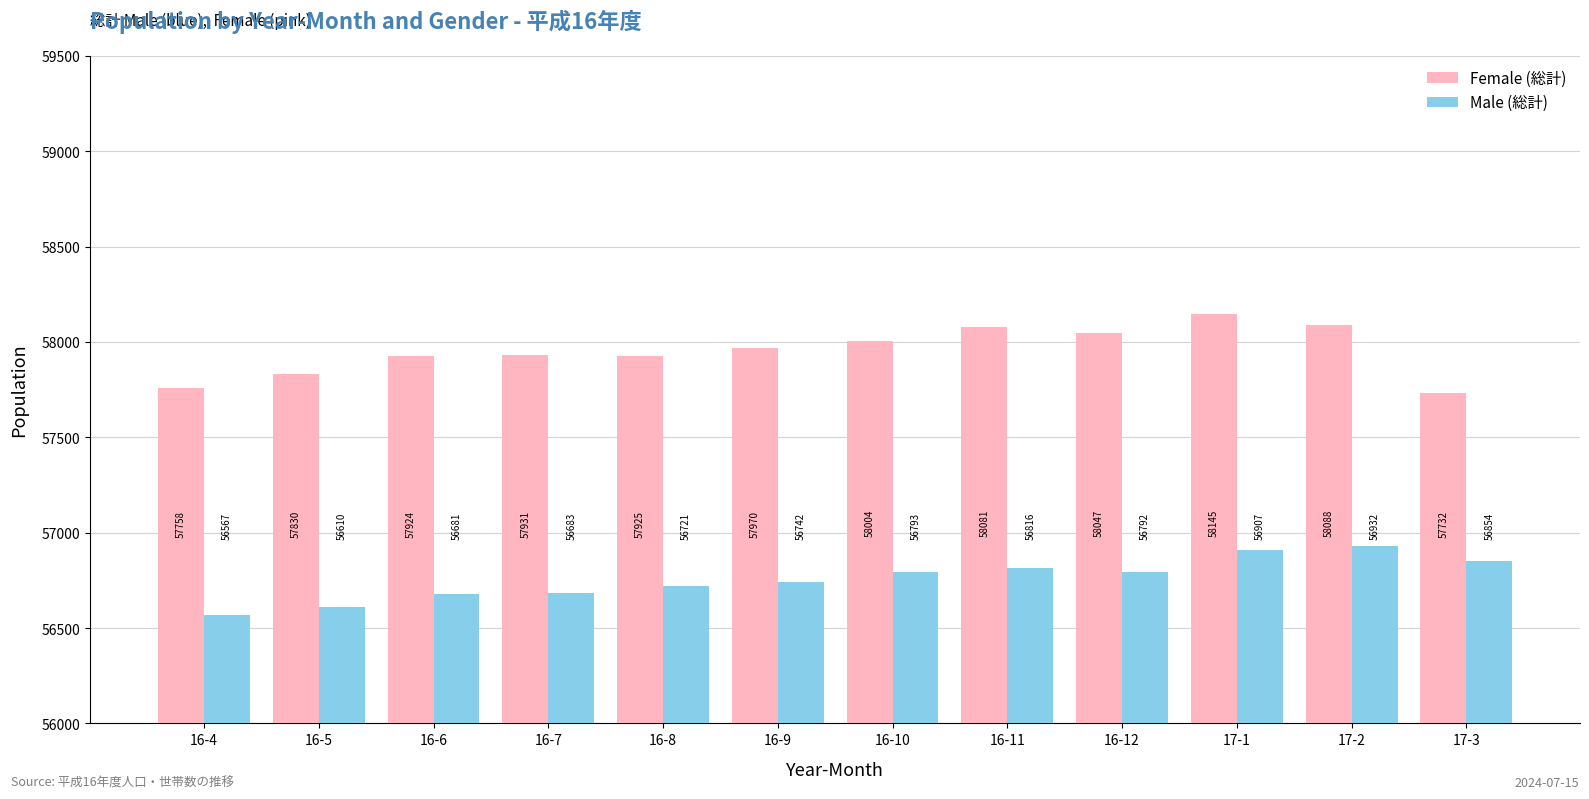

Reading left to right, list all the values displayed in this chart.

Female (総計): 16-4=57758	16-5=57830	16-6=57924	16-7=57931	16-8=57925	16-9=57970	16-10=58004	16-11=58081	16-12=58047	17-1=58145	17-2=58088	17-3=57732
Male (総計): 16-4=56567	16-5=56610	16-6=56681	16-7=56683	16-8=56721	16-9=56742	16-10=56793	16-11=56816	16-12=56792	17-1=56907	17-2=56932	17-3=56854